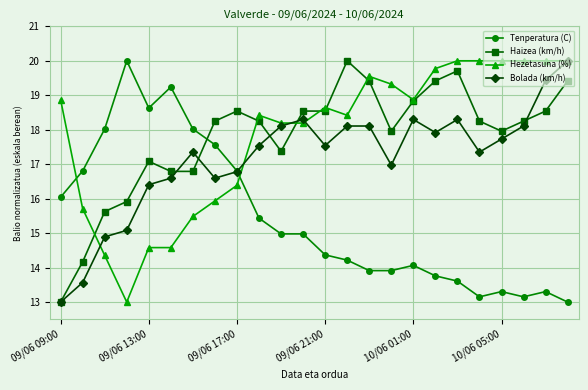

Which series ends up on top after the final intersection of Tenperatura (C) and Haizea (km/h)?

Haizea (km/h)